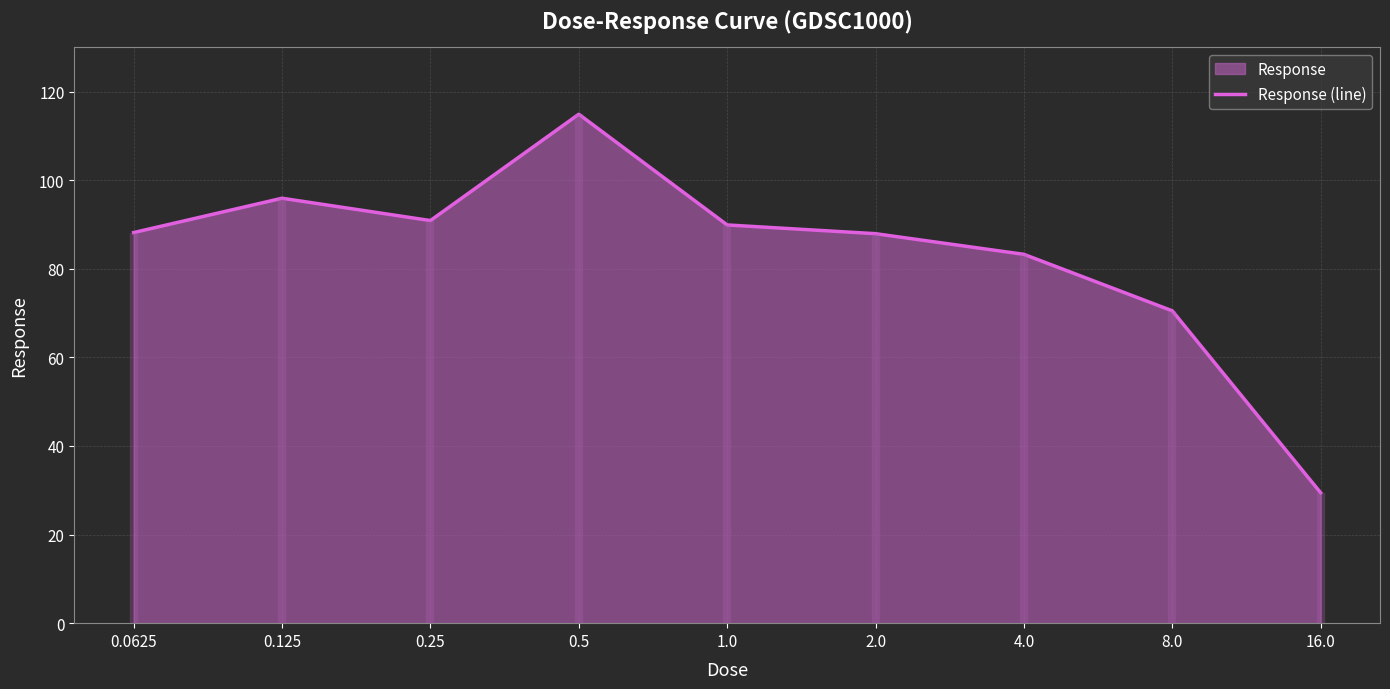

Reading right to left, list all the values displayed in this chart.

16.0=29.4	8.0=70.5	4.0=83.3	2.0=87.9	1.0=89.9	0.5=114.9	0.25=90.9	0.125=95.9	0.0625=88.2